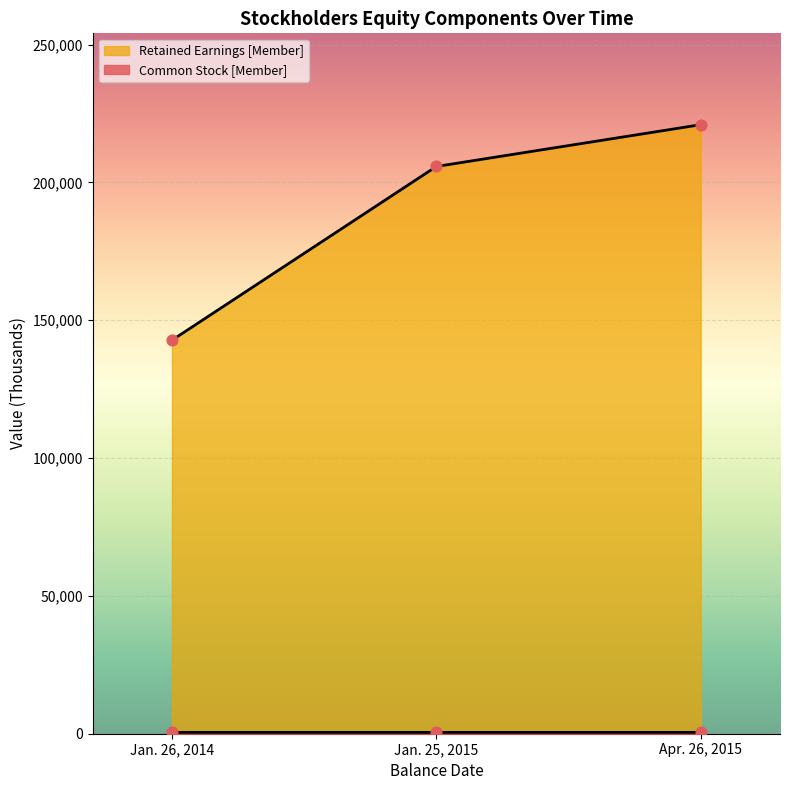

Which series has the largest Y range (max minus min)?

Retained Earnings [Member]